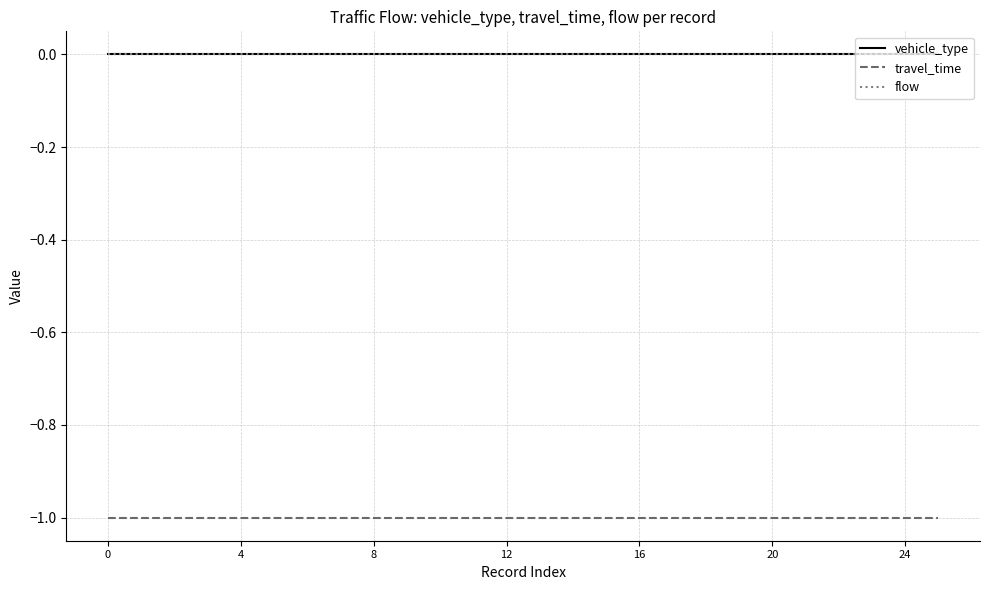

Is this an area chart (filled region under the line)?

No